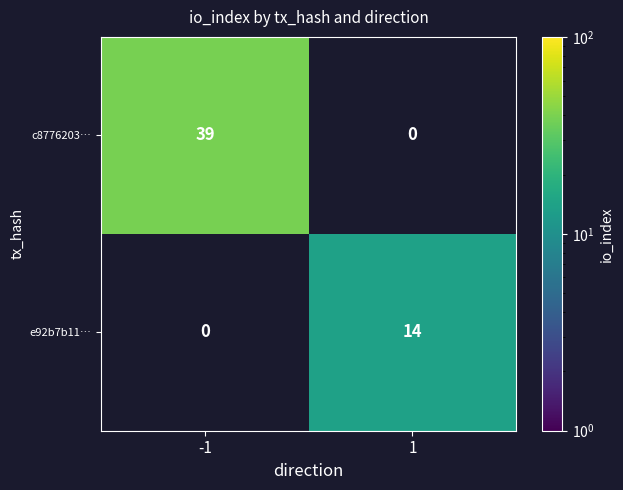

Is it true that e92b7b11… equals 14 at 1?

True